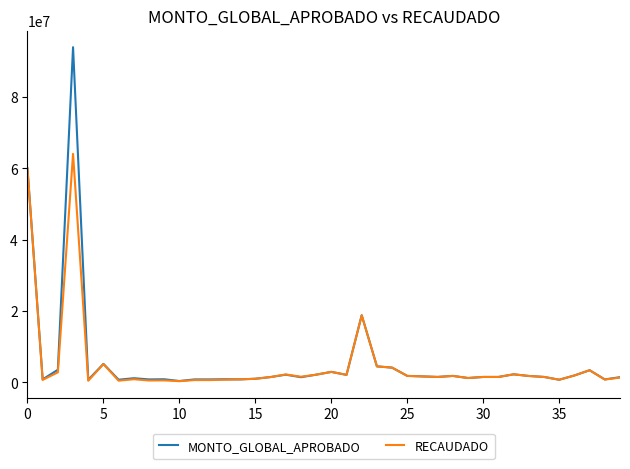

List the series in order of their peak value, highest first.

MONTO_GLOBAL_APROBADO, RECAUDADO